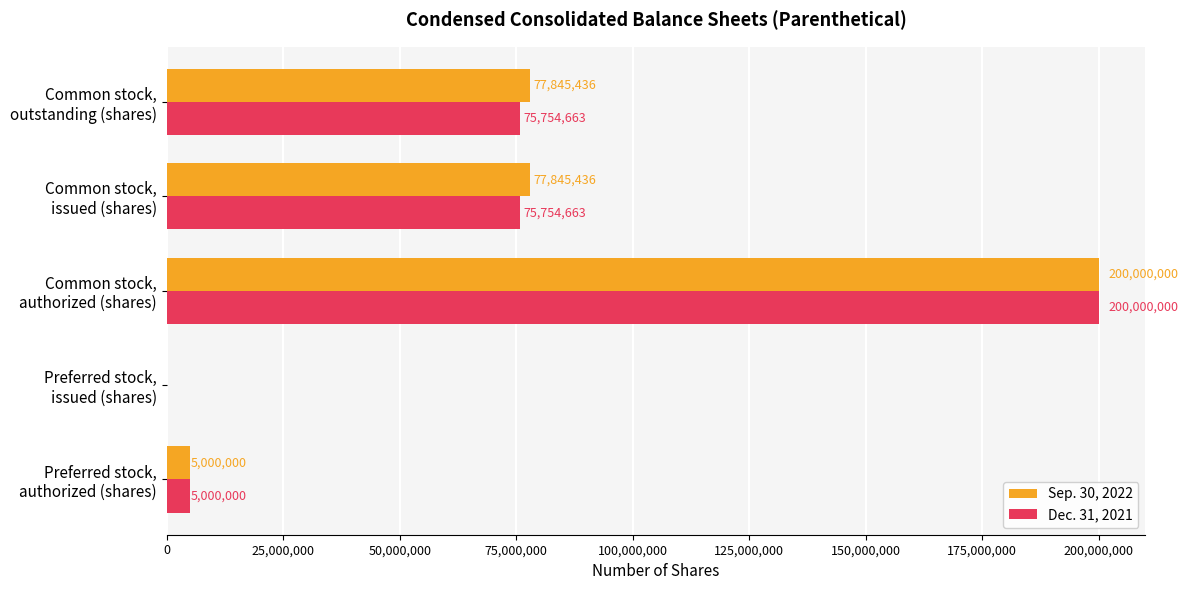

Which label corresponds to the largest value in the chart?

Common stock,
authorized (shares)